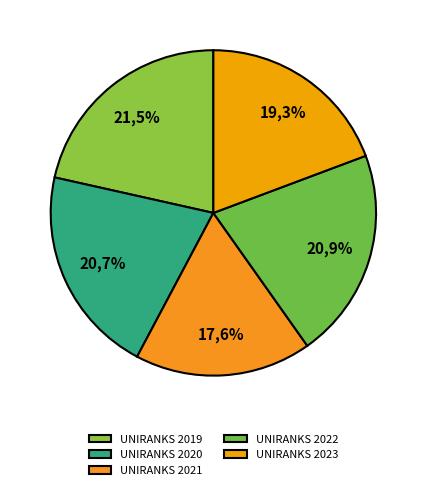

How many segments does this pie chart have?

5